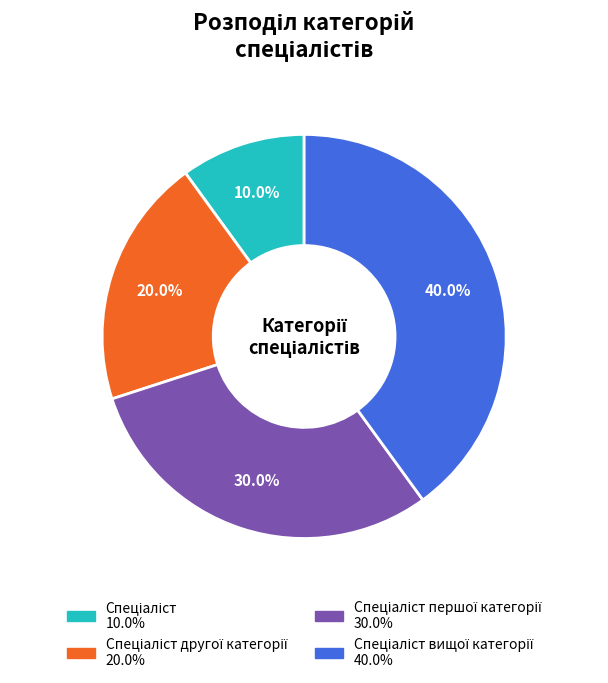

Is there any slice that represents more than half of the pie?

No